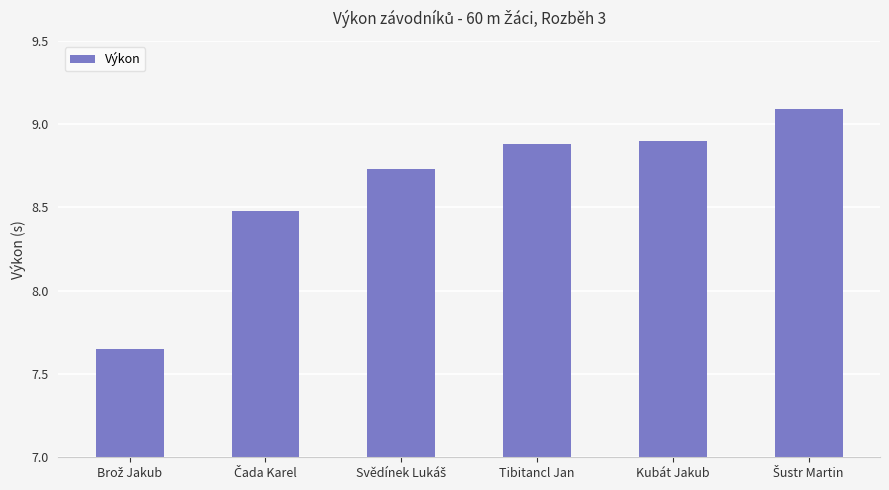

The chart shows a value of 2.7 at Kubát Jakub. True or false?

False